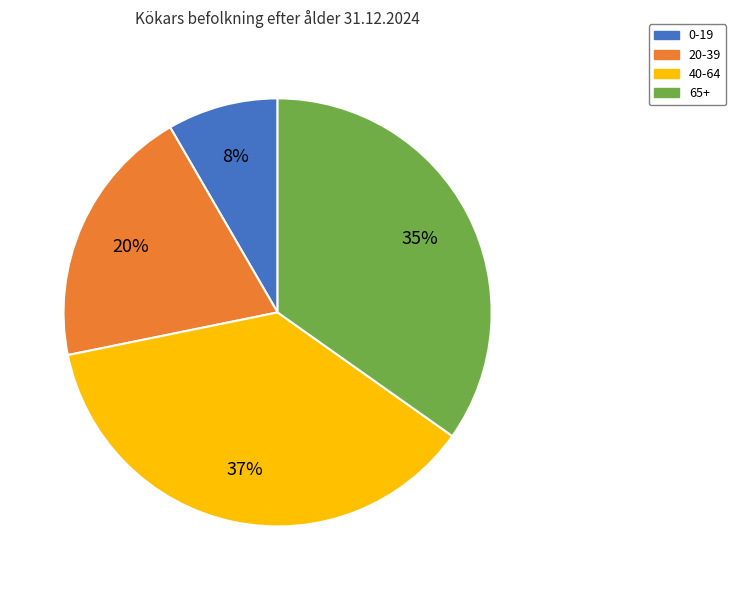

Is the sum of 65+ and 0-19 greater than half?

No